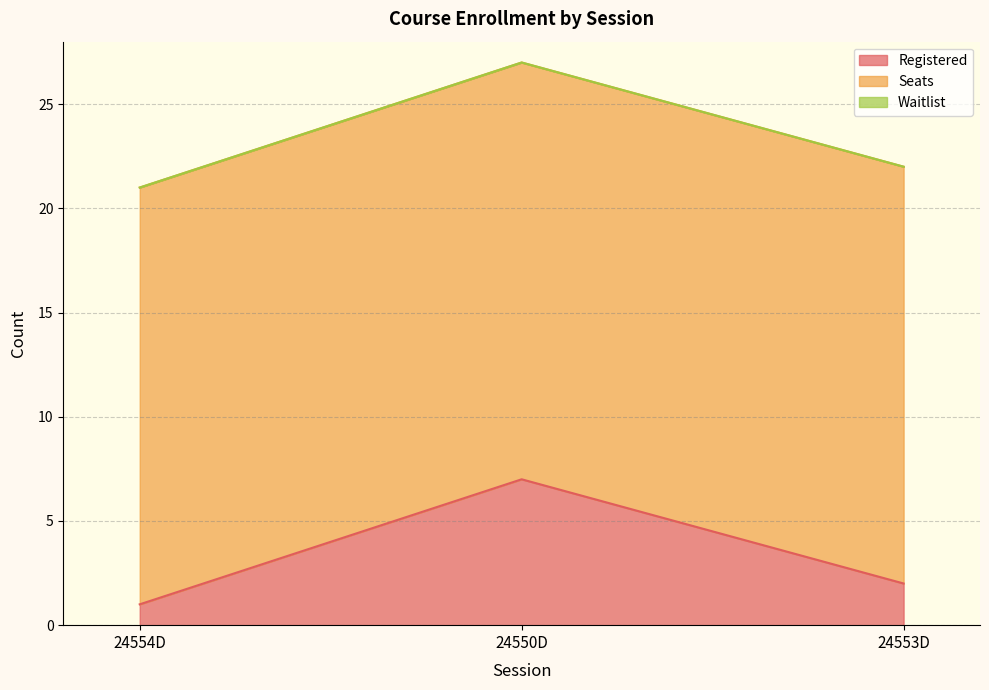

The value of Seats at 24554D is 20. True or false?

True